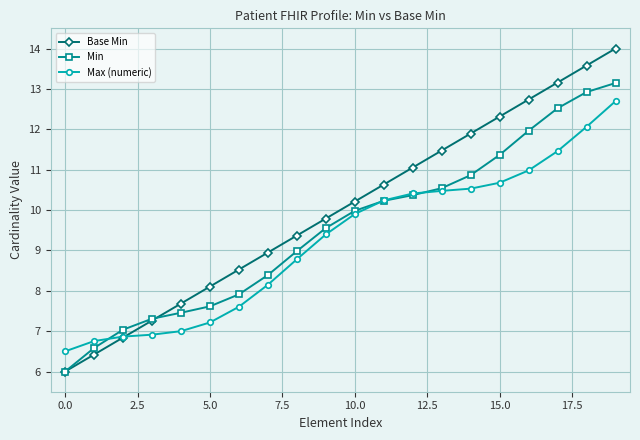

What is the value of the Max (numeric) point at the 14th from the left?

10.5